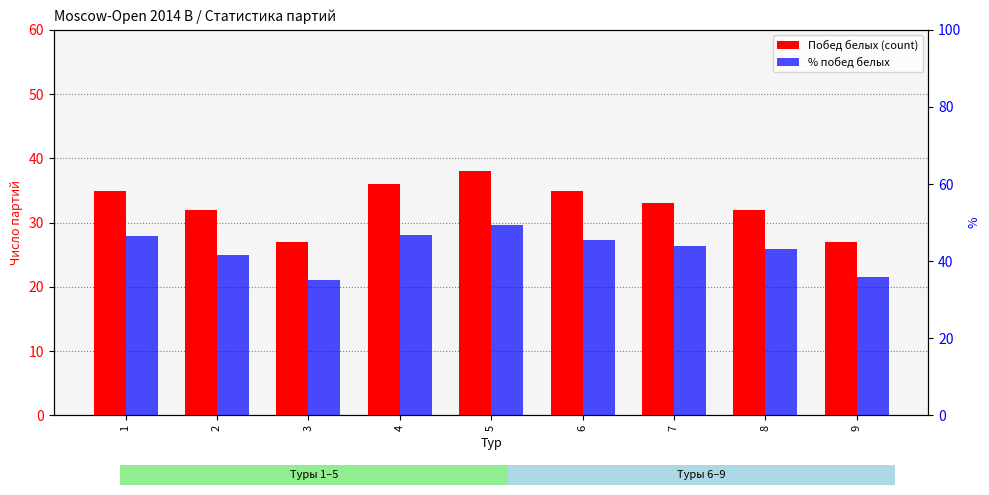

List the labels in order of % побед белых value, smallest first.

3, 9, 2, 8, 7, 6, 1, 4, 5